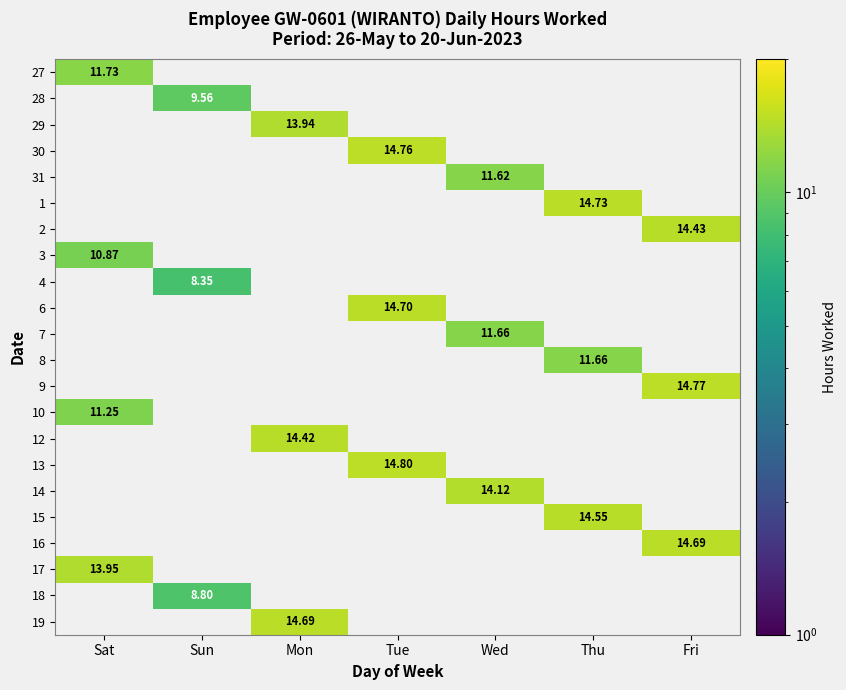

How many series are shown in this chart?

22